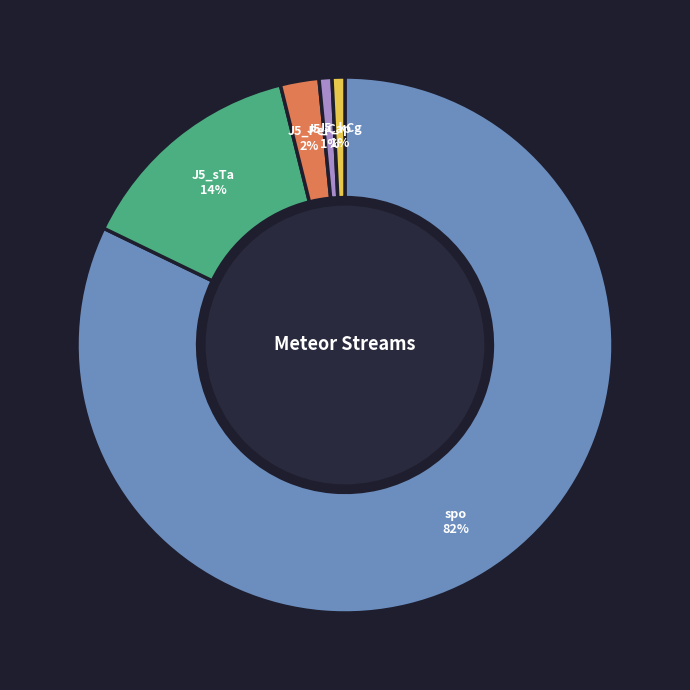

To the nearest percent, what is the average slice percentage?

20%